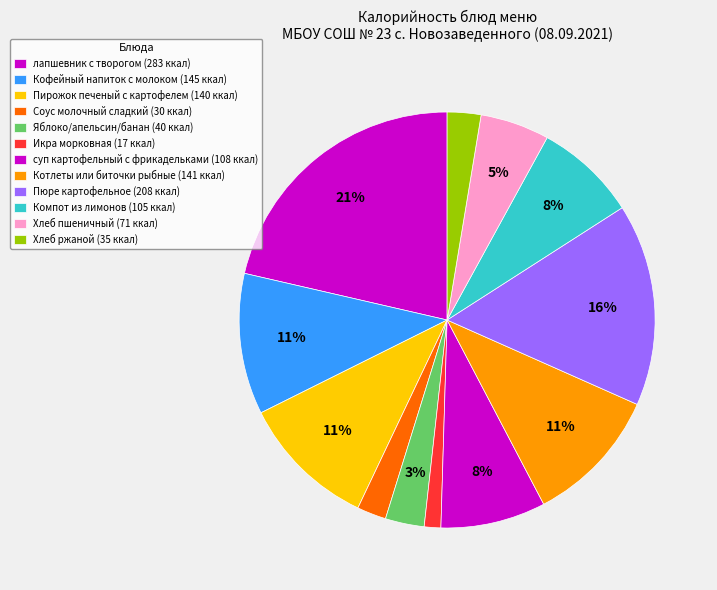

Rank the categories by value from lowest to highest.

Икра морковная, Соус молочный сладкий, Хлеб ржаной, Яблоко/апельсин/банан, Хлеб пшеничный, Компот из лимонов, суп картофельный с фрикадельками, Пирожок печеный с картофелем, Котлеты или биточки рыбные, Кофейный напиток с молоком, Пюре картофельное, лапшевник с творогом